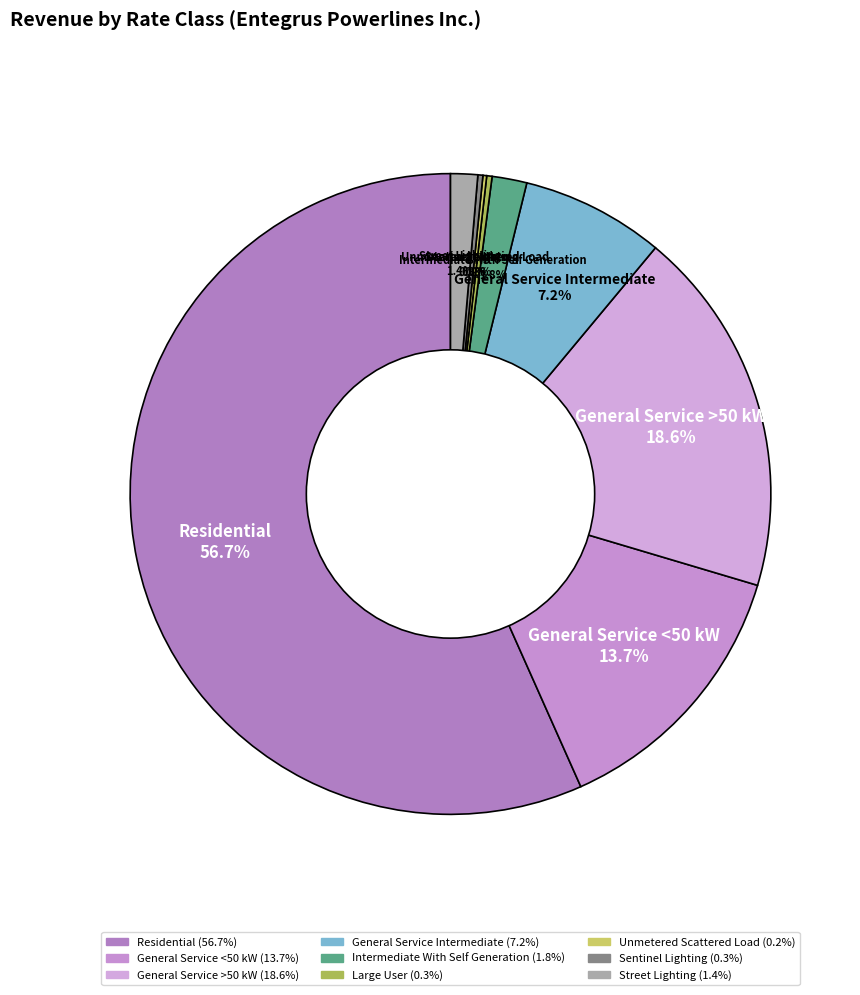

What percentage is NOT represented by General Service Intermediate?

92.8%